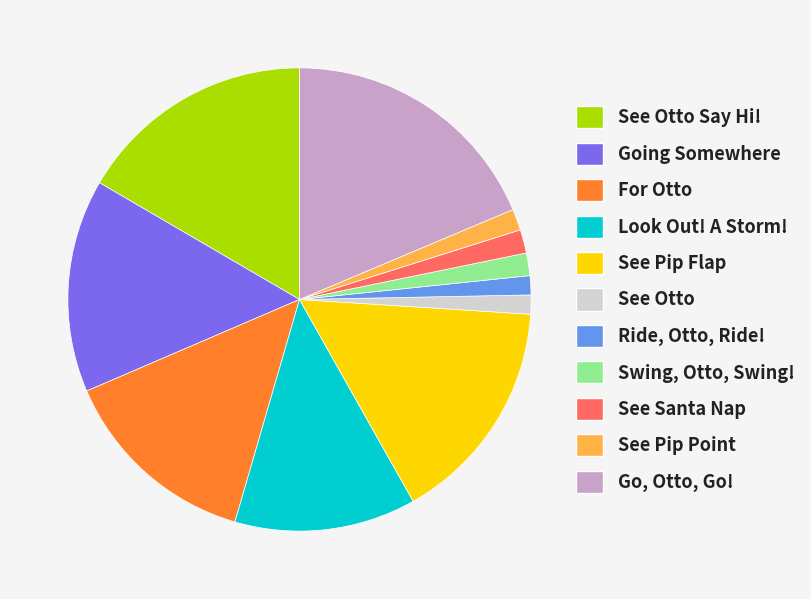

Does See Otto Say Hi! represent more than half of the total?

No